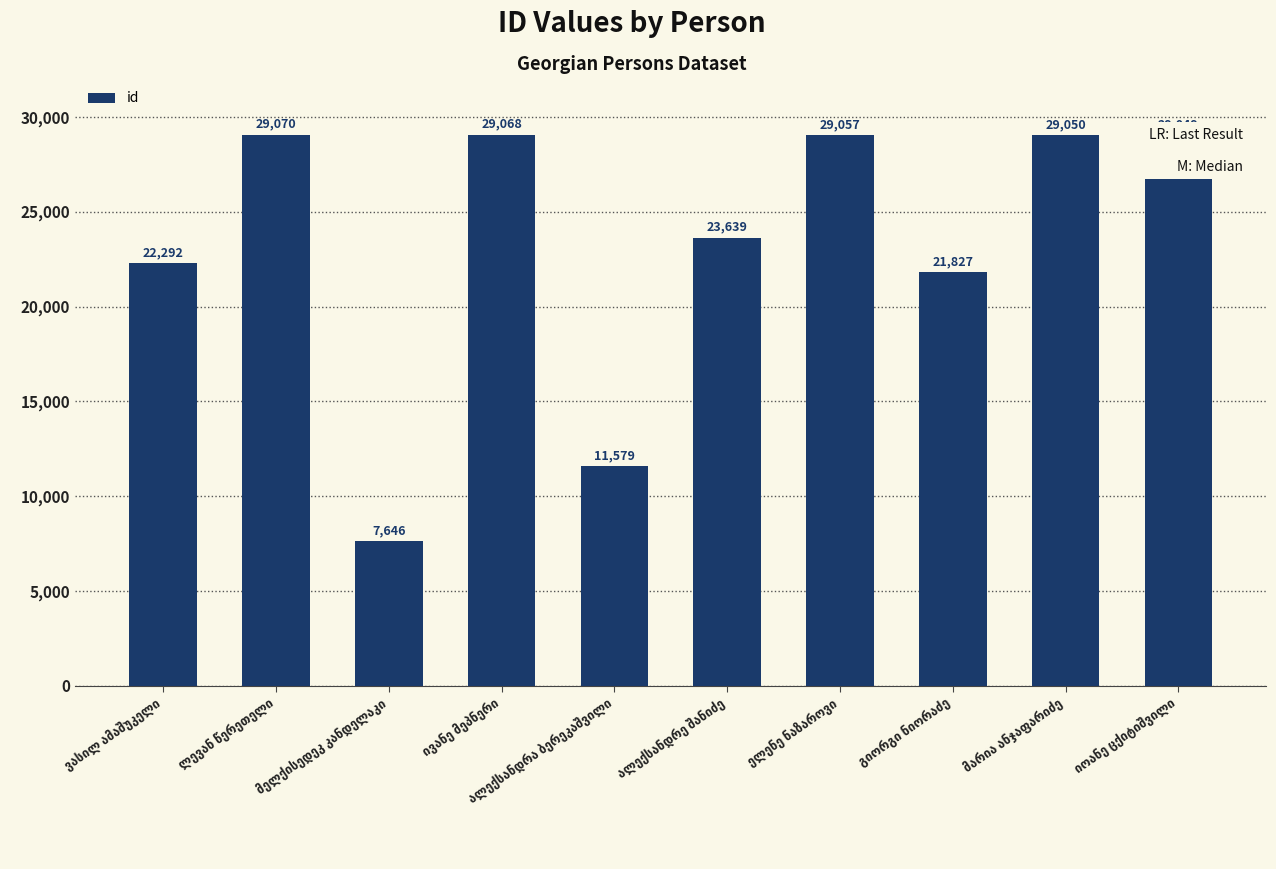

What is the greatest value displayed?

29070